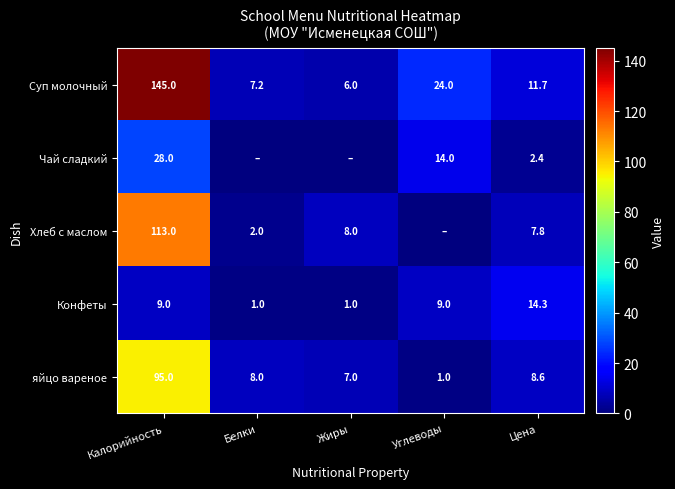

At which label does яйцо вареное first exceed 8?

Калорийность